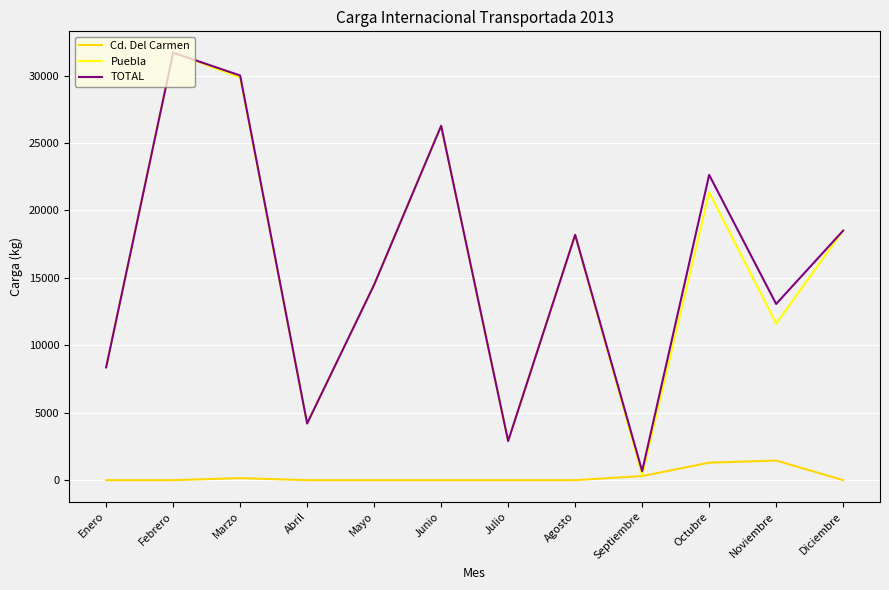

True or false: Cd. Del Carmen and TOTAL intersect in this chart.

False